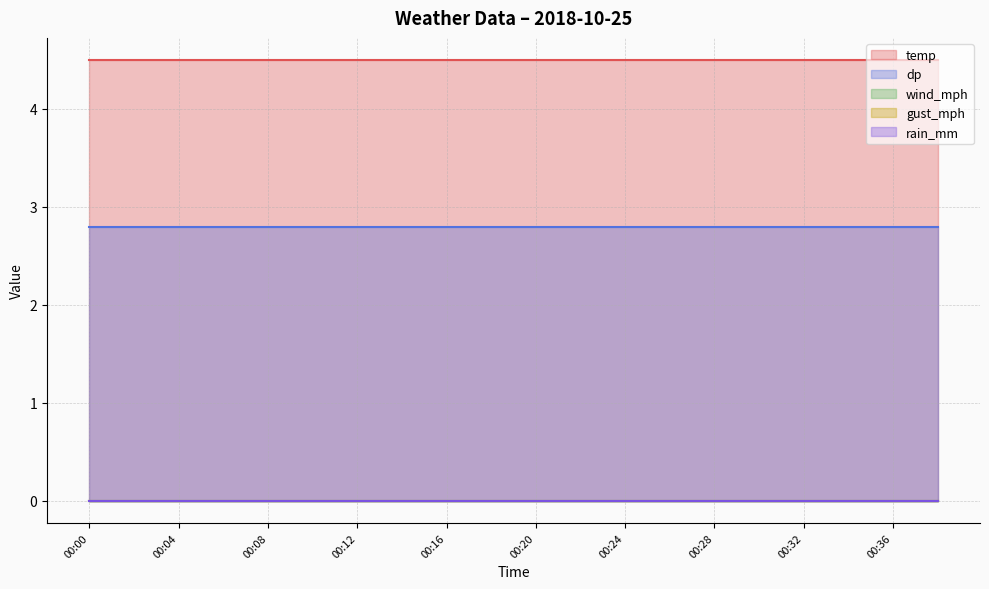

Which series has the largest total across all categories?

temp